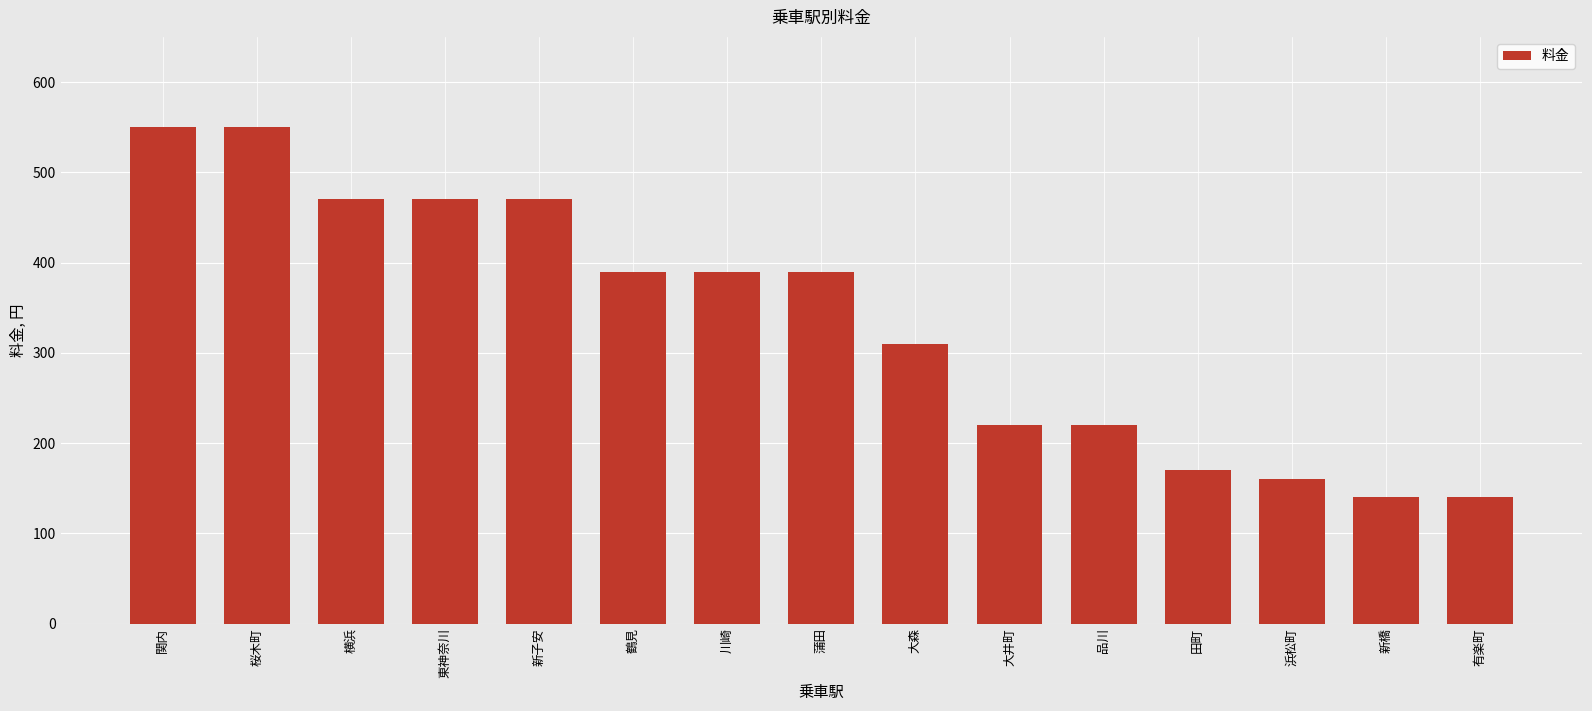

Count the number of categories in the chart.

15